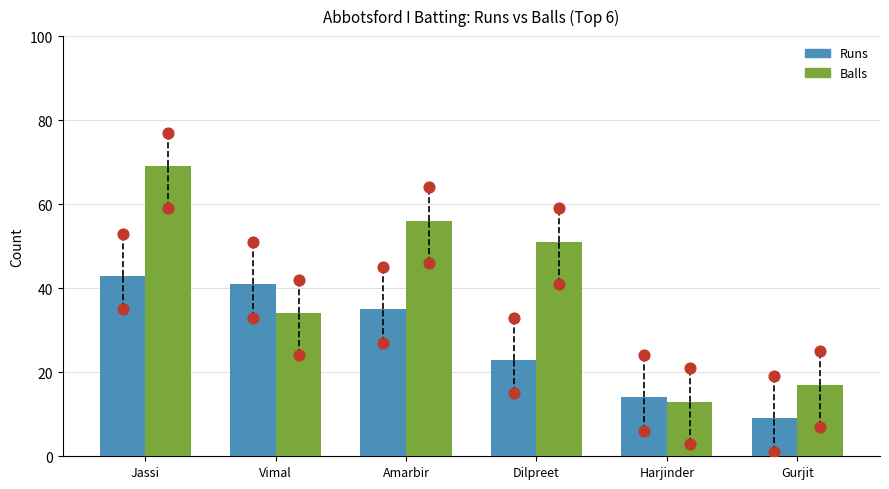

What is the total value across all series at Gurjit?

26